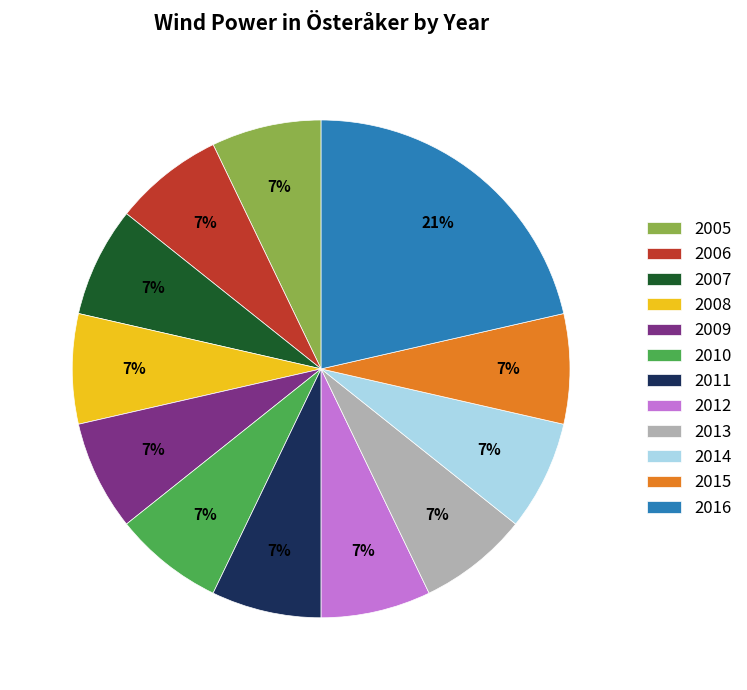

To the nearest percent, what is the average slice percentage?

8%